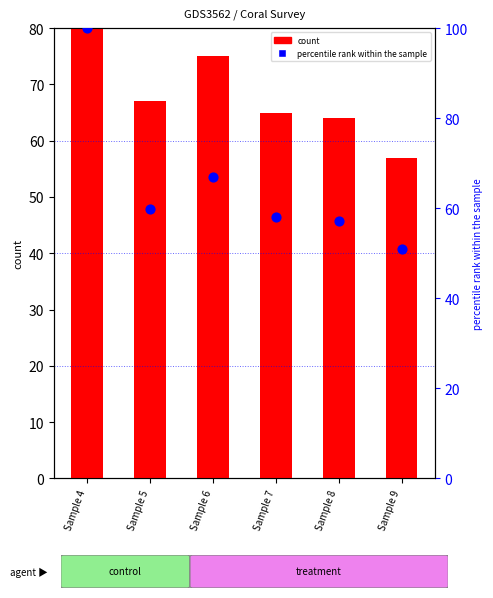

At how many categories does at least one series exceed 55?

6